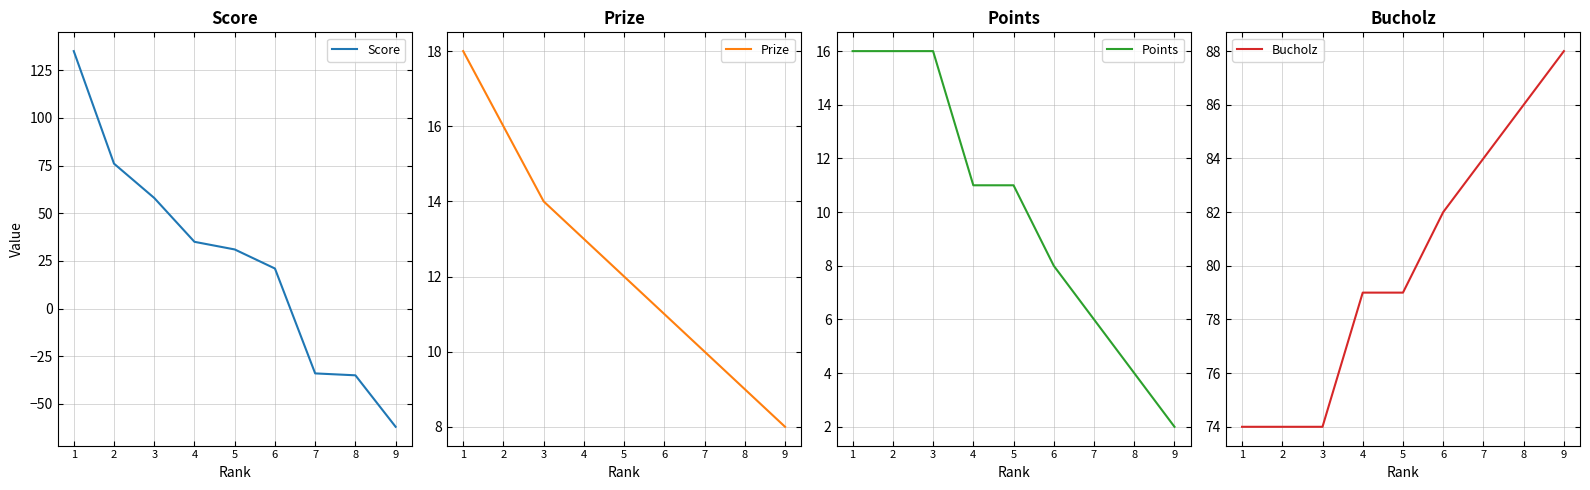

What is the value of the Score point at the 4th from the left?

35